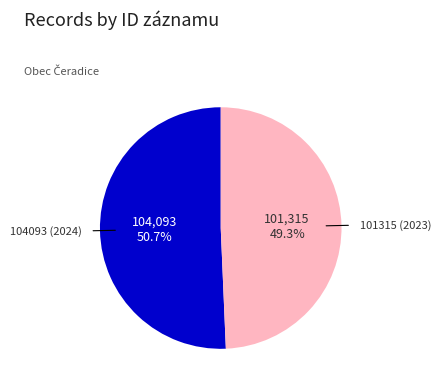

What is the majority slice?

104093